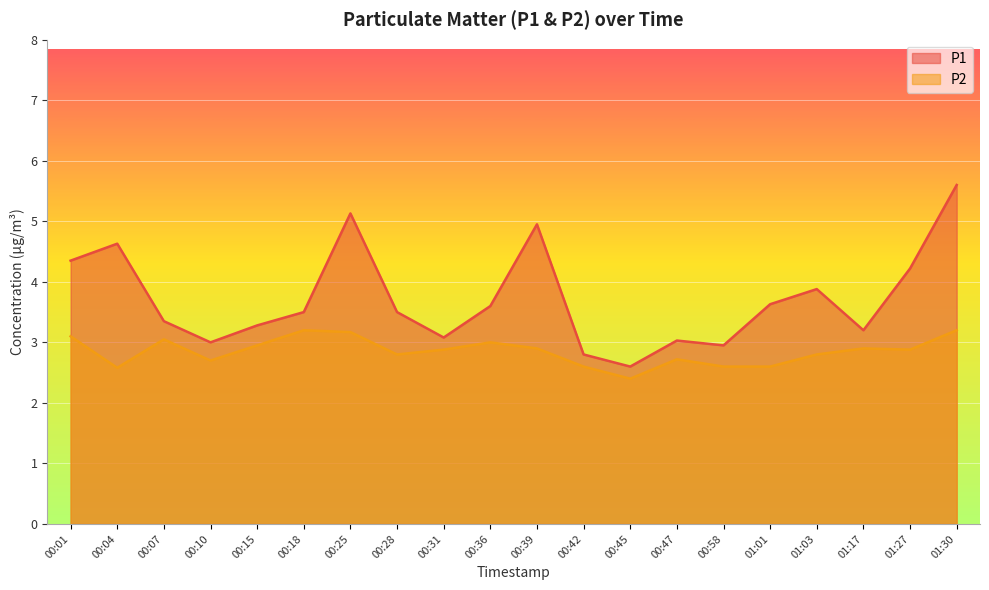

Reading left to right, extract all data points from this chart.

P1: 4.3	4.6	3.4	3.0	3.3	3.5	5.1	3.5	3.1	3.6	5.0	2.8	2.6	3.0	3.0	3.6	3.9	3.2	4.2	5.6
P2: 3.1	2.6	3.0	2.7	3.0	3.2	3.2	2.8	2.9	3.0	2.9	2.6	2.4	2.7	2.6	2.6	2.8	2.9	2.9	3.2